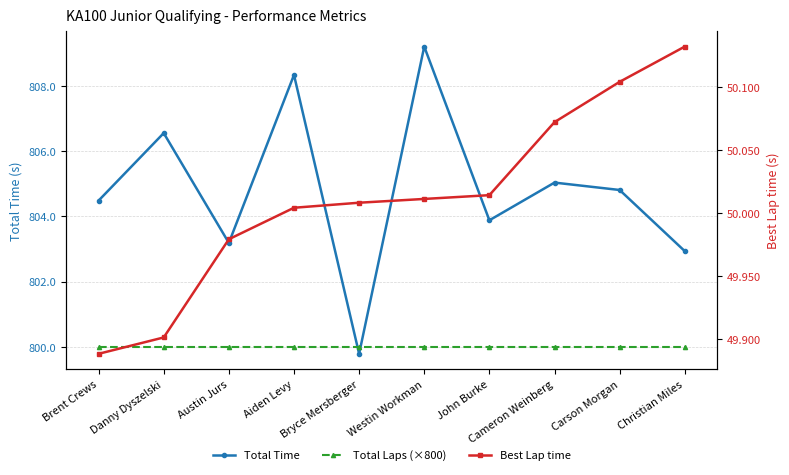

Rank the series at Danny Dyszelski from highest to lowest value.

Total Time, Total Laps (×800), Best Lap time